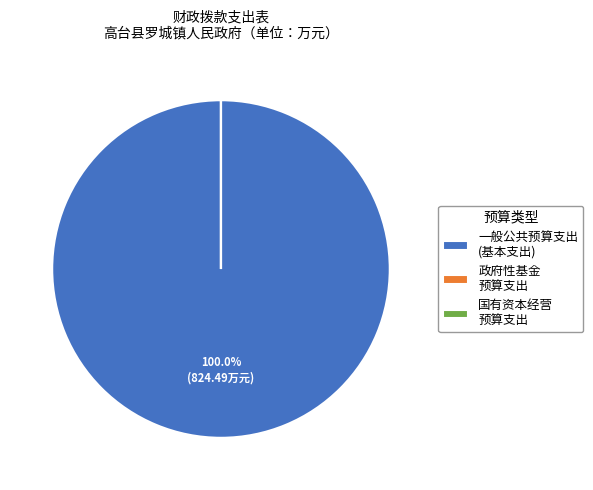

What is the majority slice?

一般公共预算支出 (基本支出)